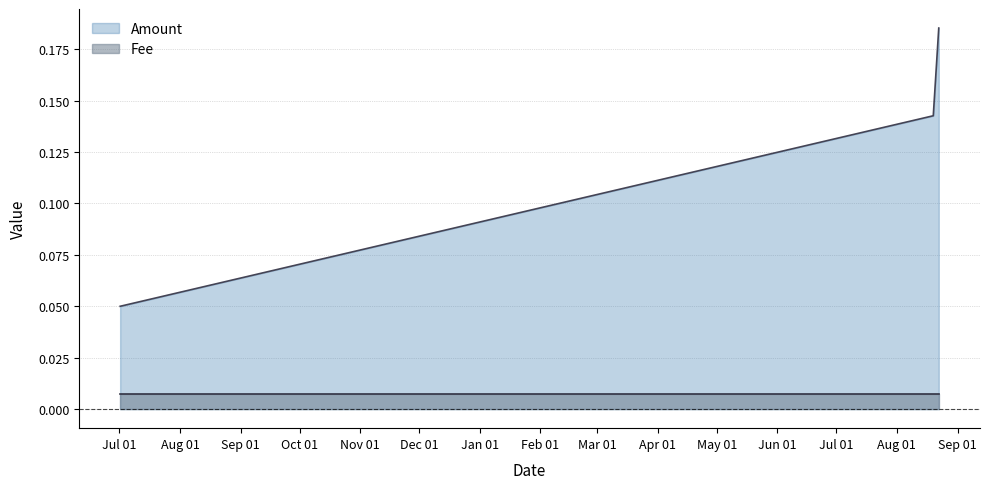

List the series in order of their overall mean, highest first.

Amount, Fee